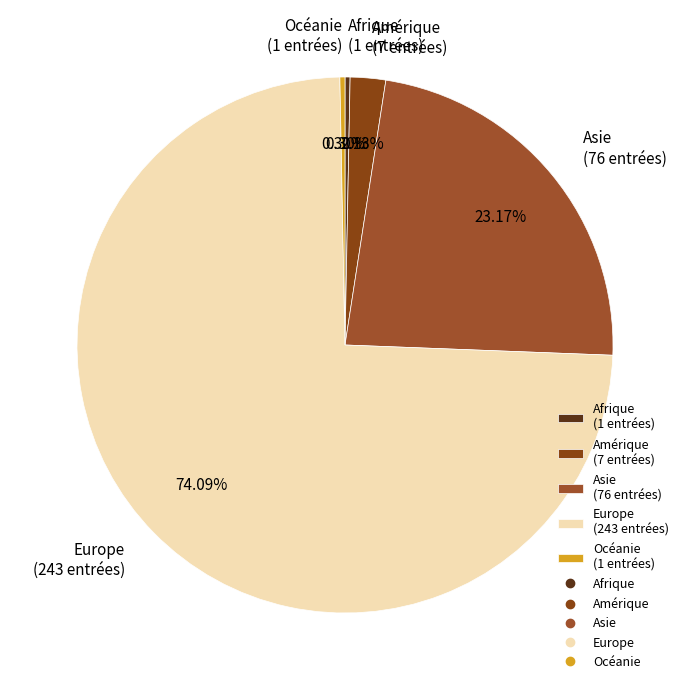

Count the number of slices in the pie.

5